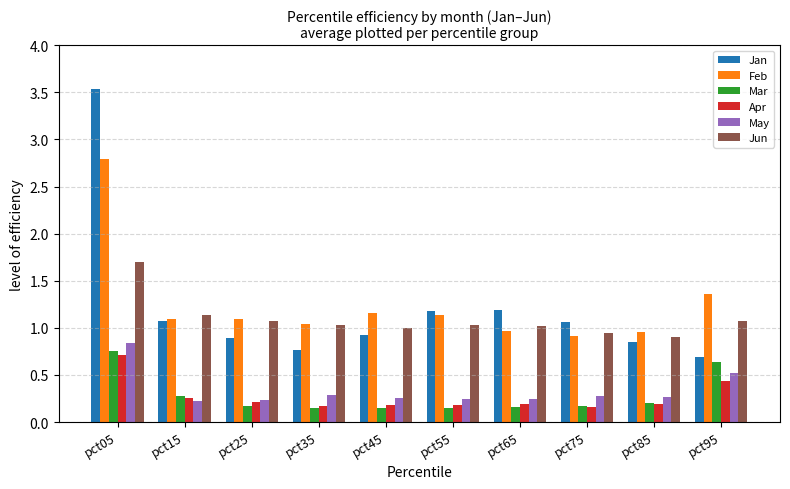

What value does the Jan series have at pct55?

1.2